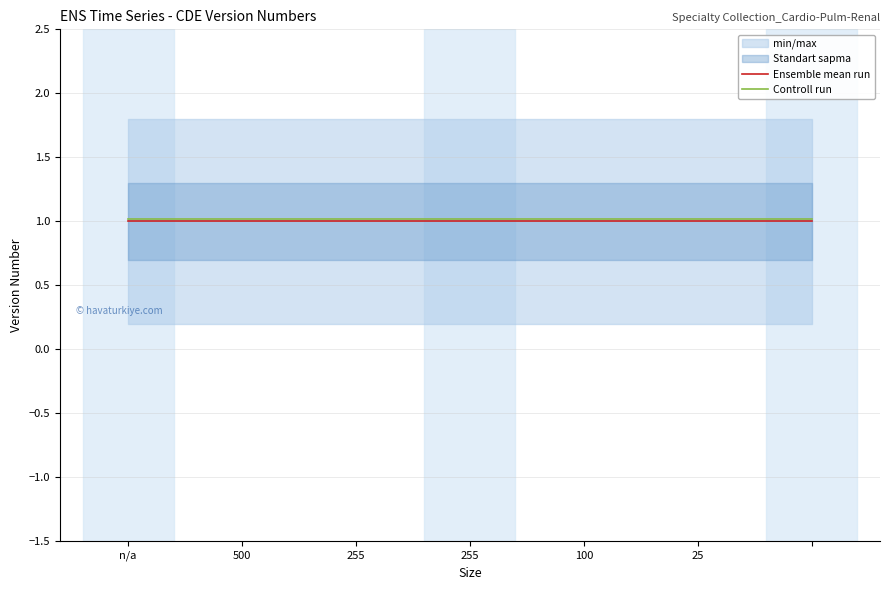

What is the highest value of the Controll run series?

1.0